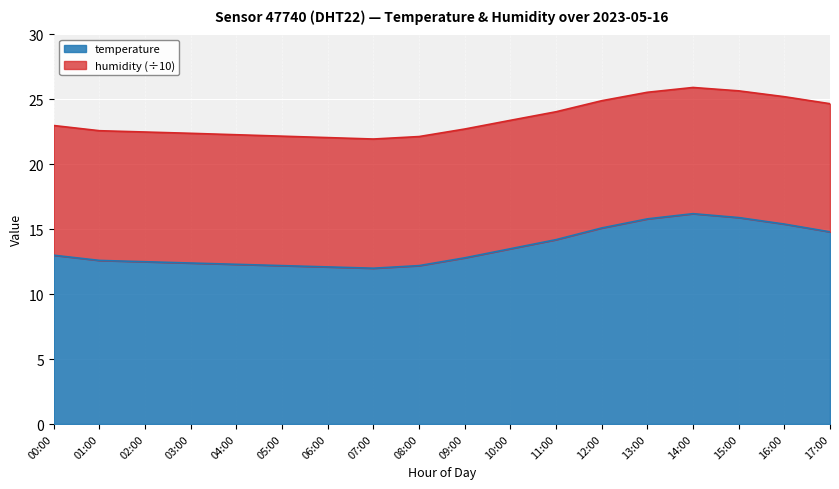

Rank the categories by value from highest to lowest.

14:00, 15:00, 13:00, 16:00, 12:00, 17:00, 11:00, 10:00, 00:00, 09:00, 01:00, 02:00, 03:00, 04:00, 05:00, 08:00, 06:00, 07:00